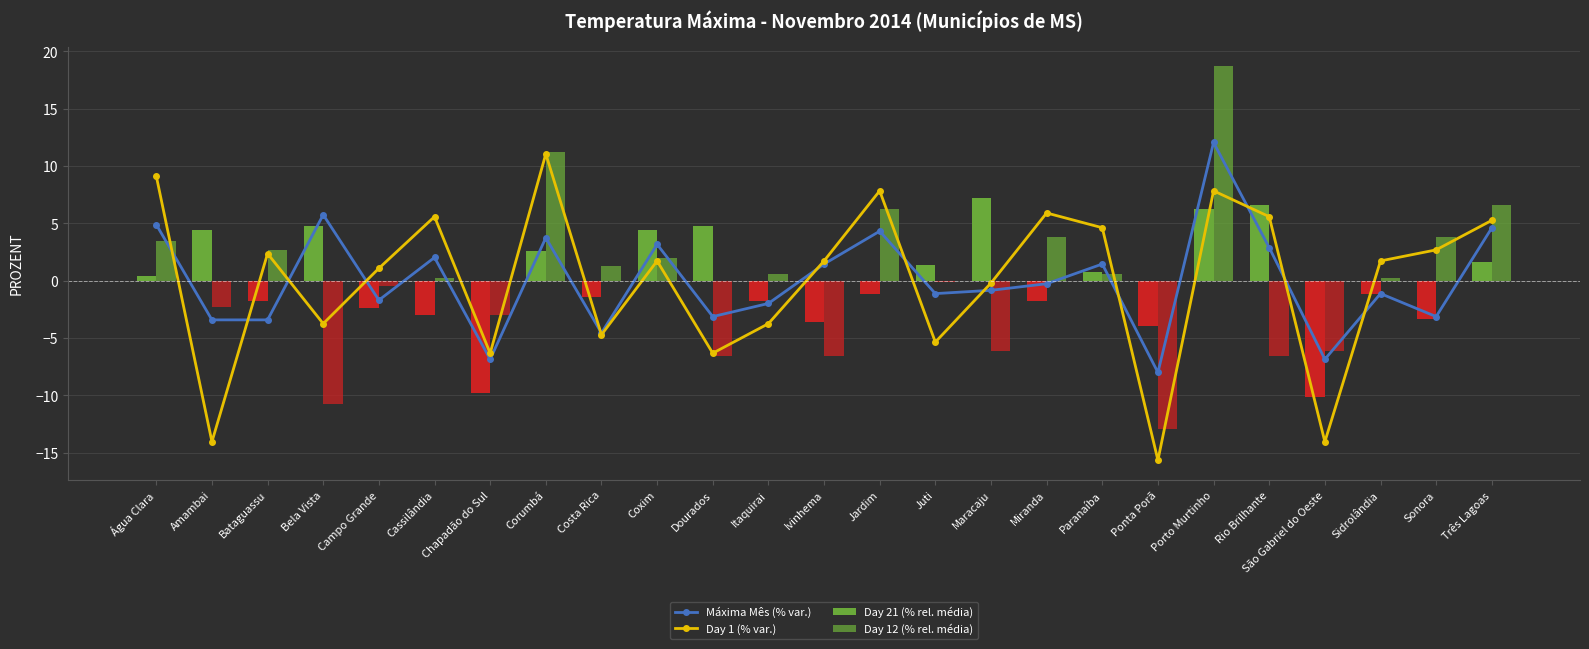

Which category has the lowest value in the Day 1 (% var.) series?

Ponta Porã